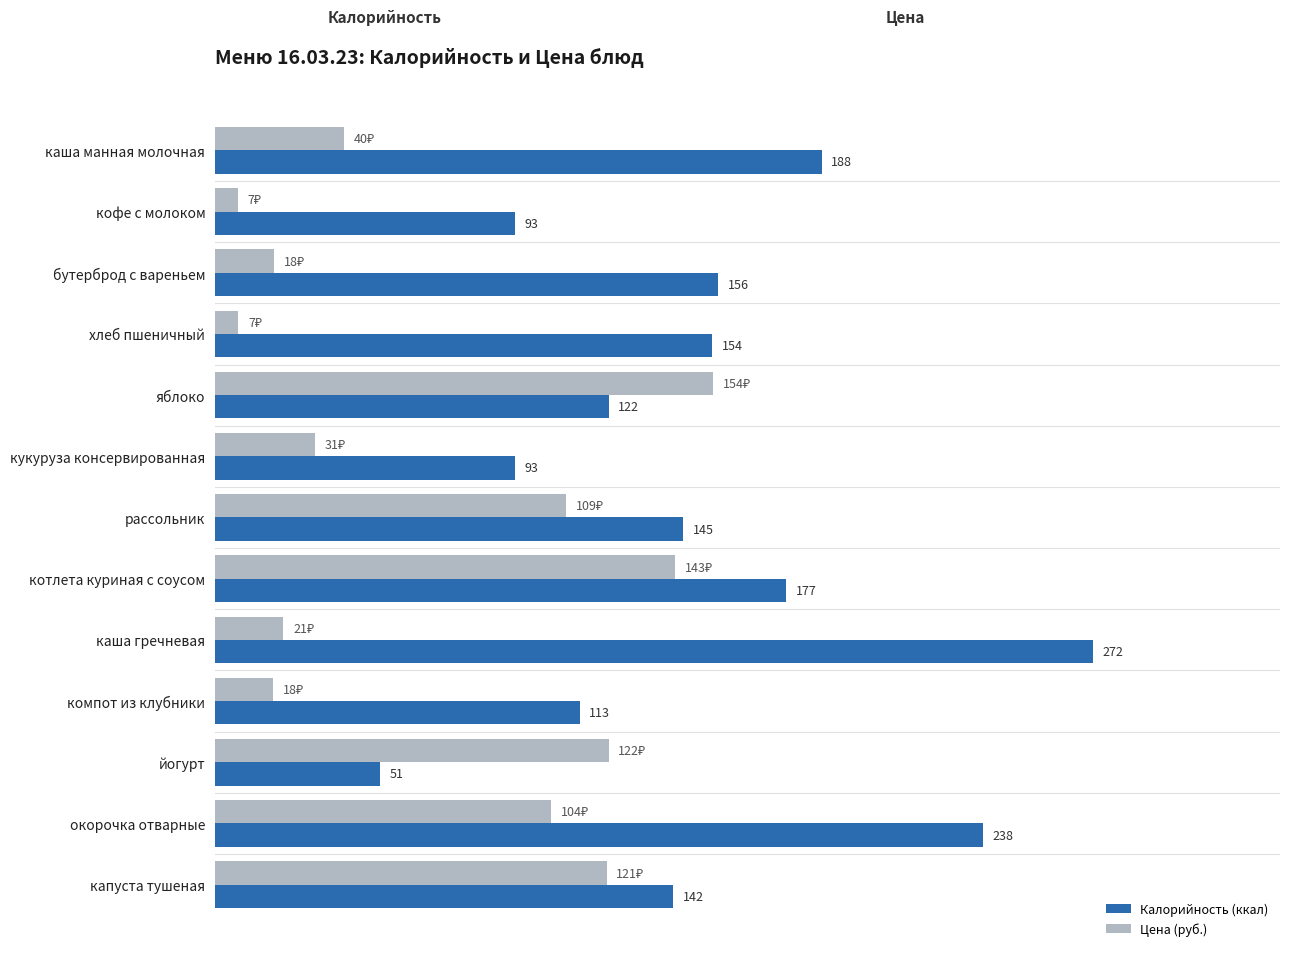

Which series has the widest spread of values?

Калорийность (ккал)